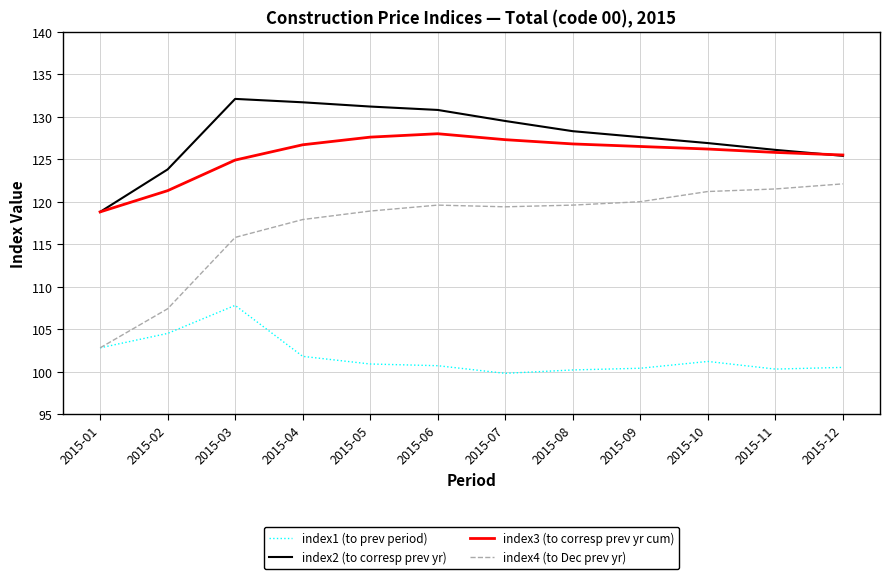

The value of index1 (to prev period) at 2015-11 is 172.6. True or false?

False